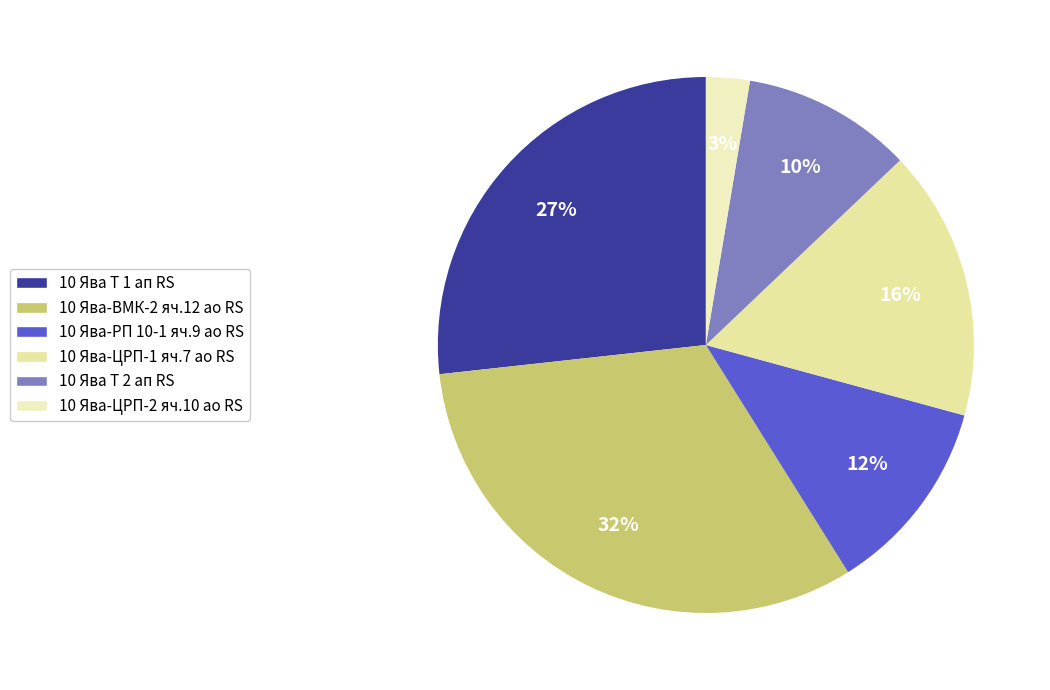

Count the number of slices in the pie.

6